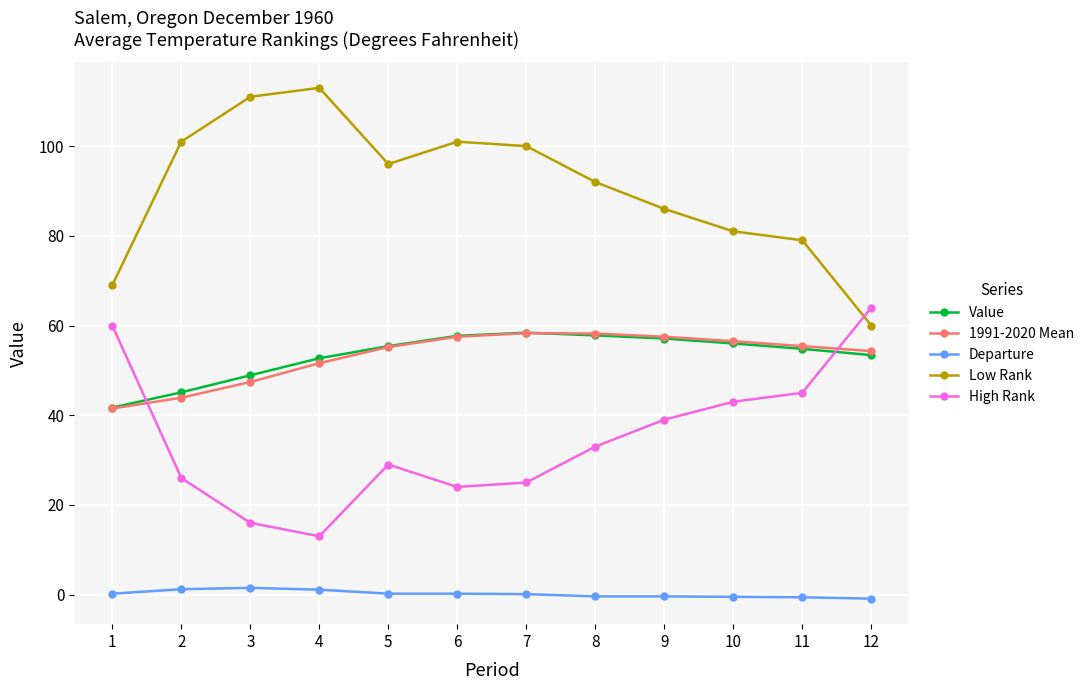

True or false: Low Rank and Departure cross at least once.

False